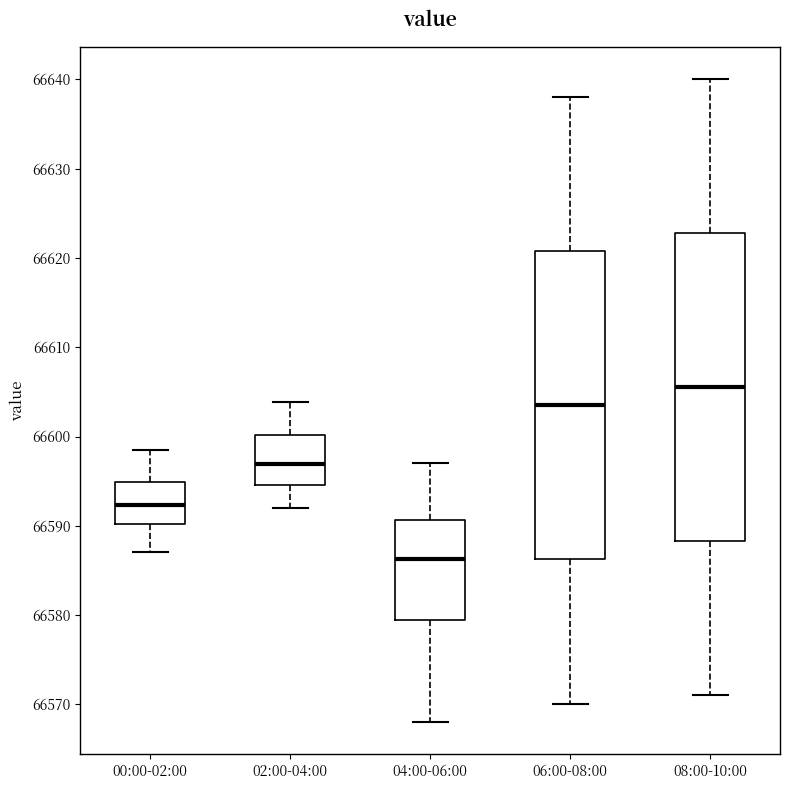

Reading left to right, transcribe this box plot: for each box, give where its median line is, the range the box spans, and where its two whiskers end, as read against the y-axis. The values are not printed on the chart, so give them approximately, as read against the axis.

00:00-02:00: median 66592, box 66590 to 66595, whiskers 66587 to 66599
02:00-04:00: median 66597, box 66595 to 66600, whiskers 66592 to 66604
04:00-06:00: median 66586, box 66580 to 66591, whiskers 66568 to 66597
06:00-08:00: median 66604, box 66586 to 66621, whiskers 66570 to 66638
08:00-10:00: median 66606, box 66588 to 66623, whiskers 66571 to 66640